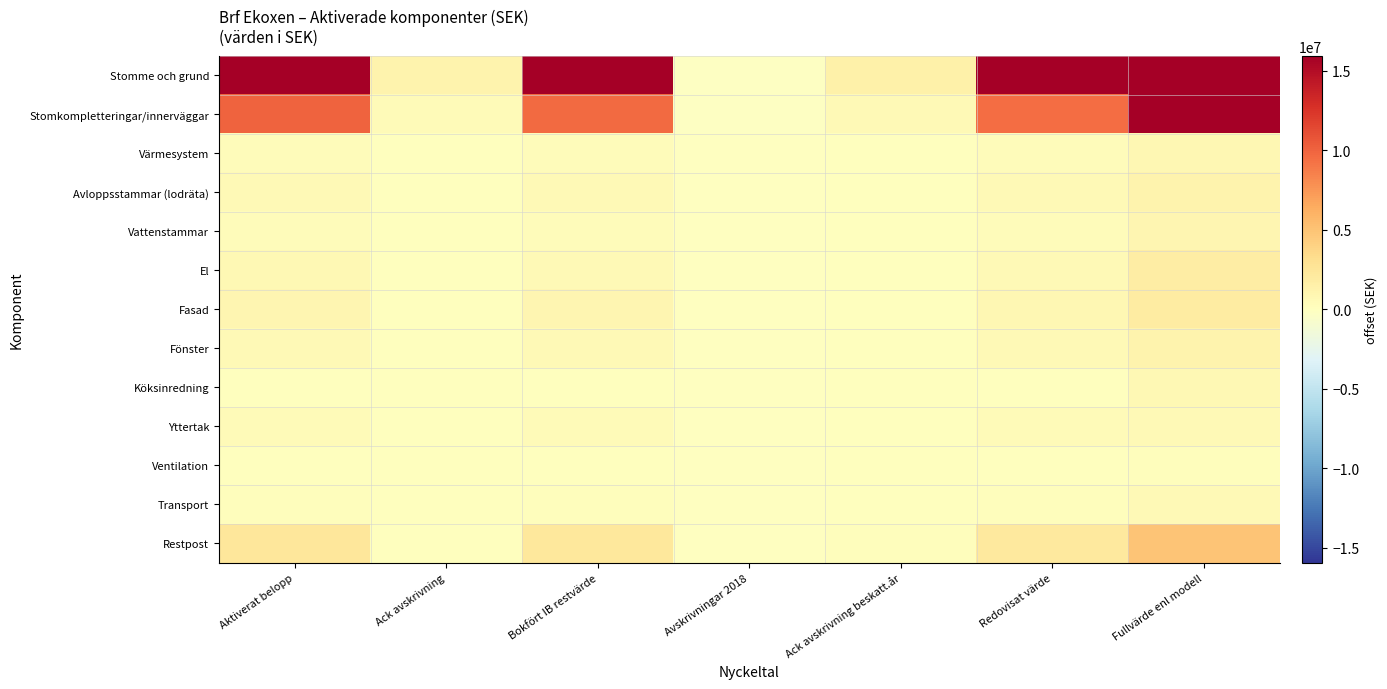

Which series has the widest spread of values?

Stomme och grund